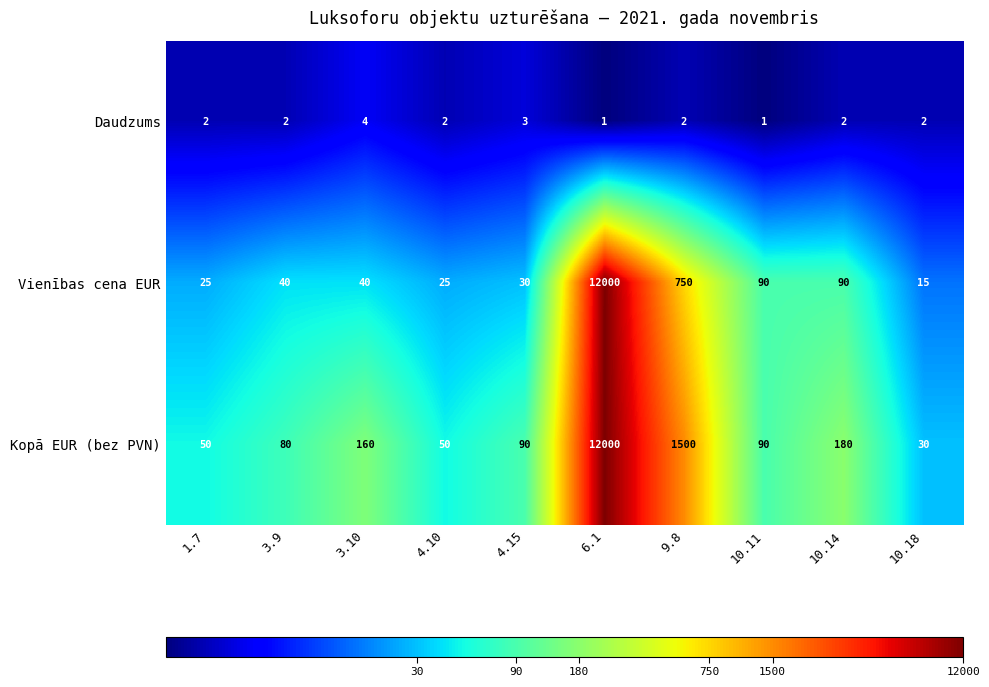

Reading right to left, transcribe all the data shown in this chart.

Daudzums: 10.18=2	10.14=2	10.11=1	9.8=2	6.1=1	4.15=3	4.10=2	3.10=4	3.9=2	1.7=2
Vienības cena EUR: 10.18=15	10.14=90	10.11=90	9.8=750	6.1=12000	4.15=30	4.10=25	3.10=40	3.9=40	1.7=25
Kopā EUR (bez PVN): 10.18=30	10.14=180	10.11=90	9.8=1500	6.1=12000	4.15=90	4.10=50	3.10=160	3.9=80	1.7=50